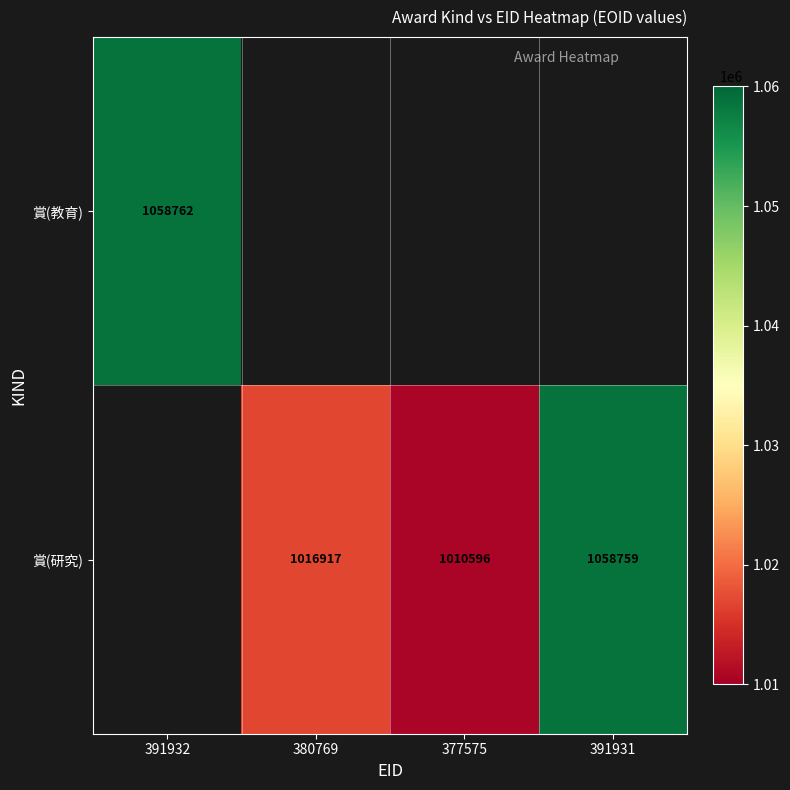

How many categories are shown in the chart?

4